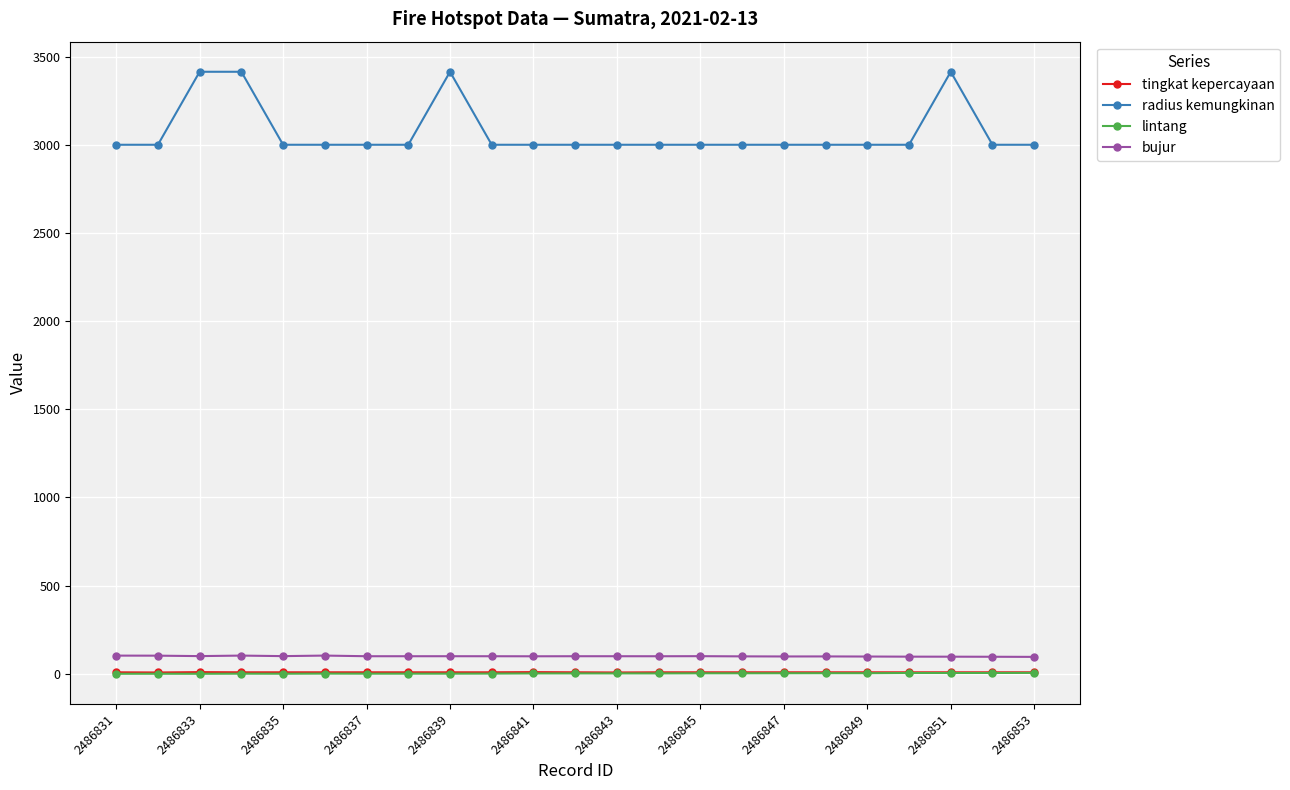

True or false: tingkat kepercayaan and lintang cross at least once.

False